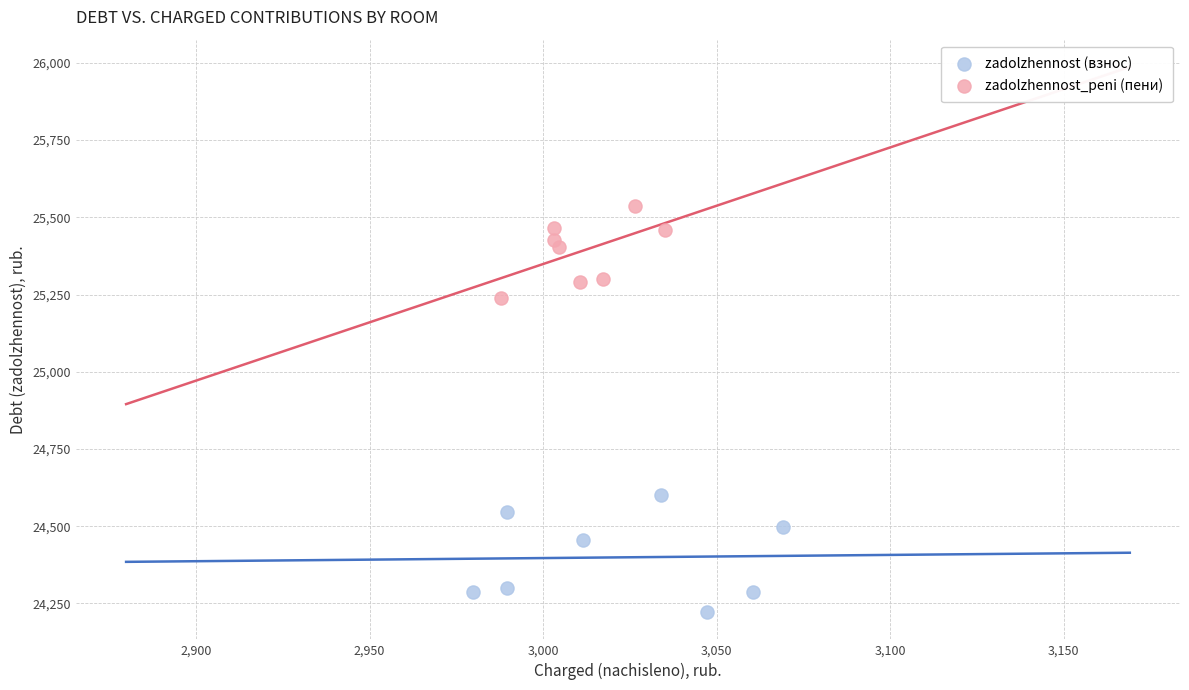

Which series has the widest spread of Y values?

zadolzhennost (взнос)